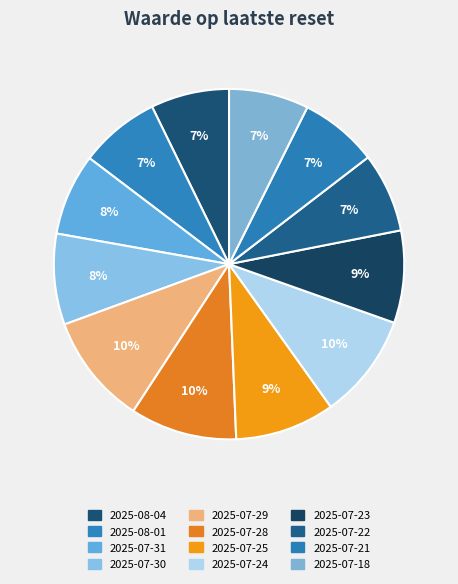

Is it true that 2025-07-25 is 9% of the pie?

True